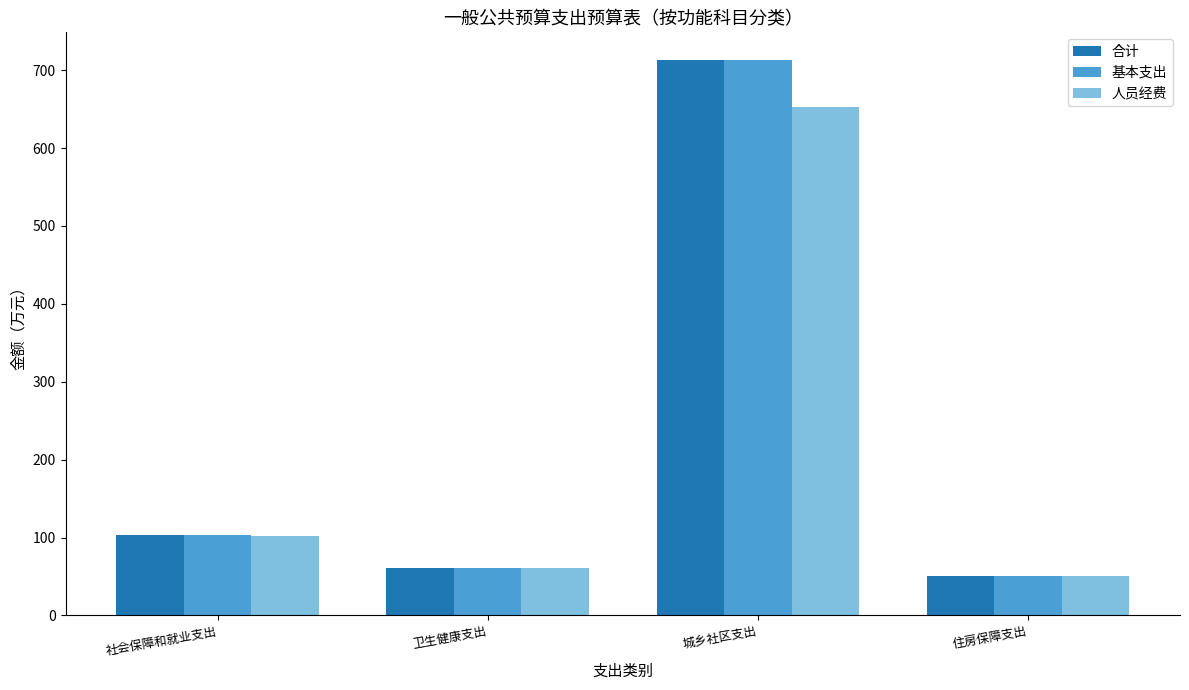

Is the value of 合计 at 住房保障支出 greater than the value of 人员经费 at 社会保障和就业支出?

No